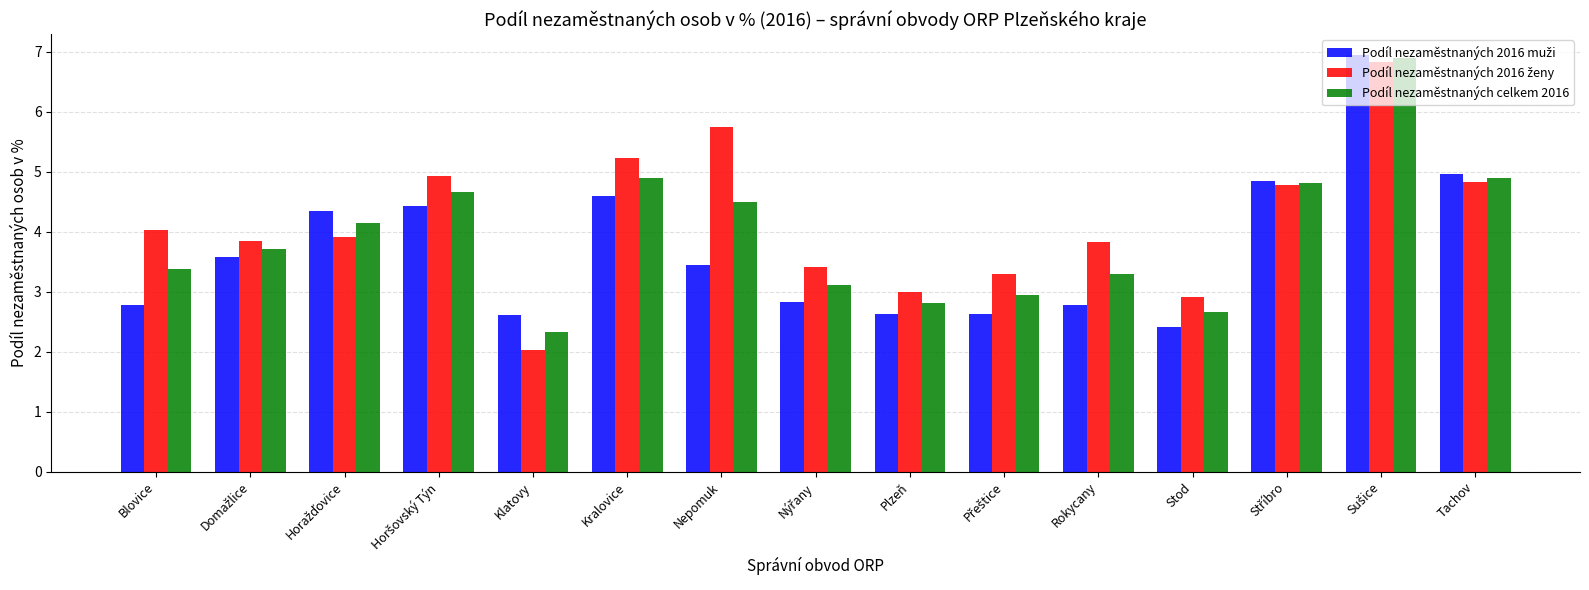

The Podíl nezaměstnaných celkem 2016 series shows 5.3 at Rokycany. True or false?

False